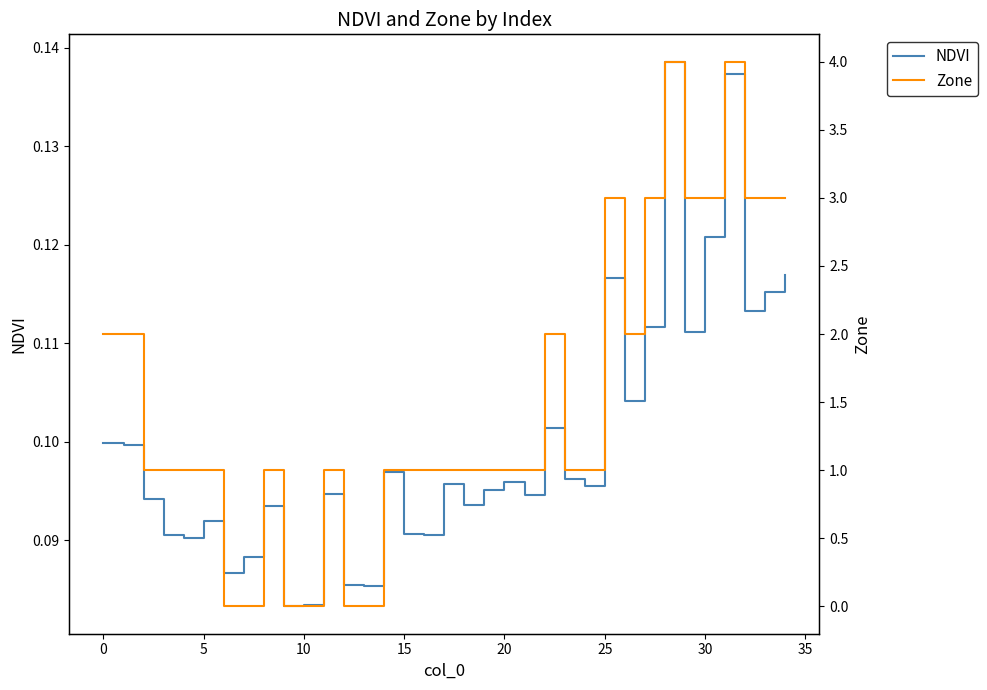

How many lines are shown in the chart?

2